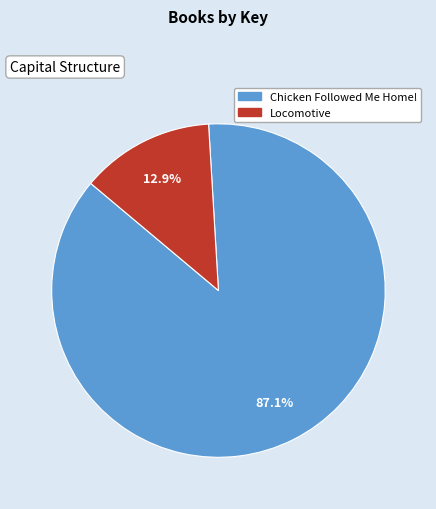

Rank the categories by value from highest to lowest.

Chicken Followed Me Home!, Locomotive